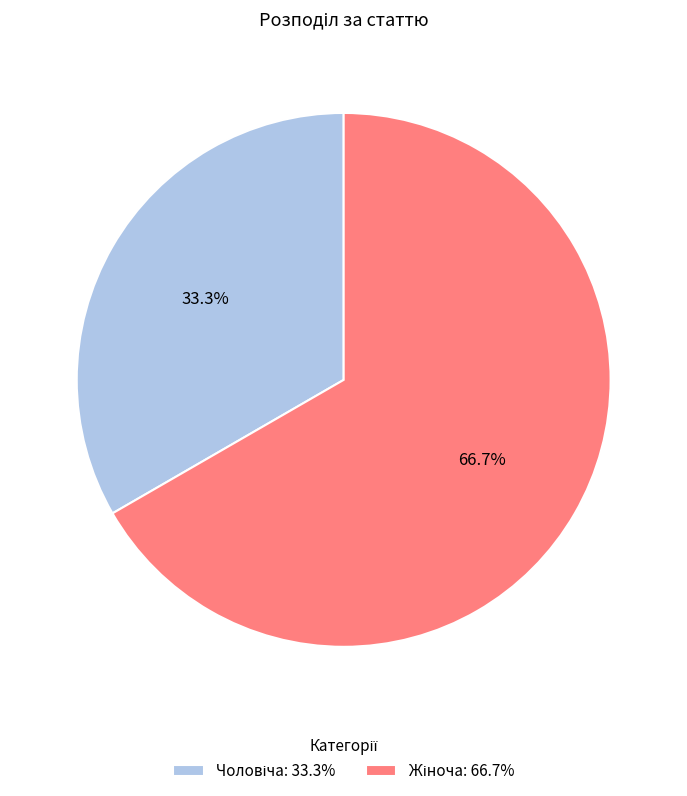

Does any single category account for the majority?

Yes